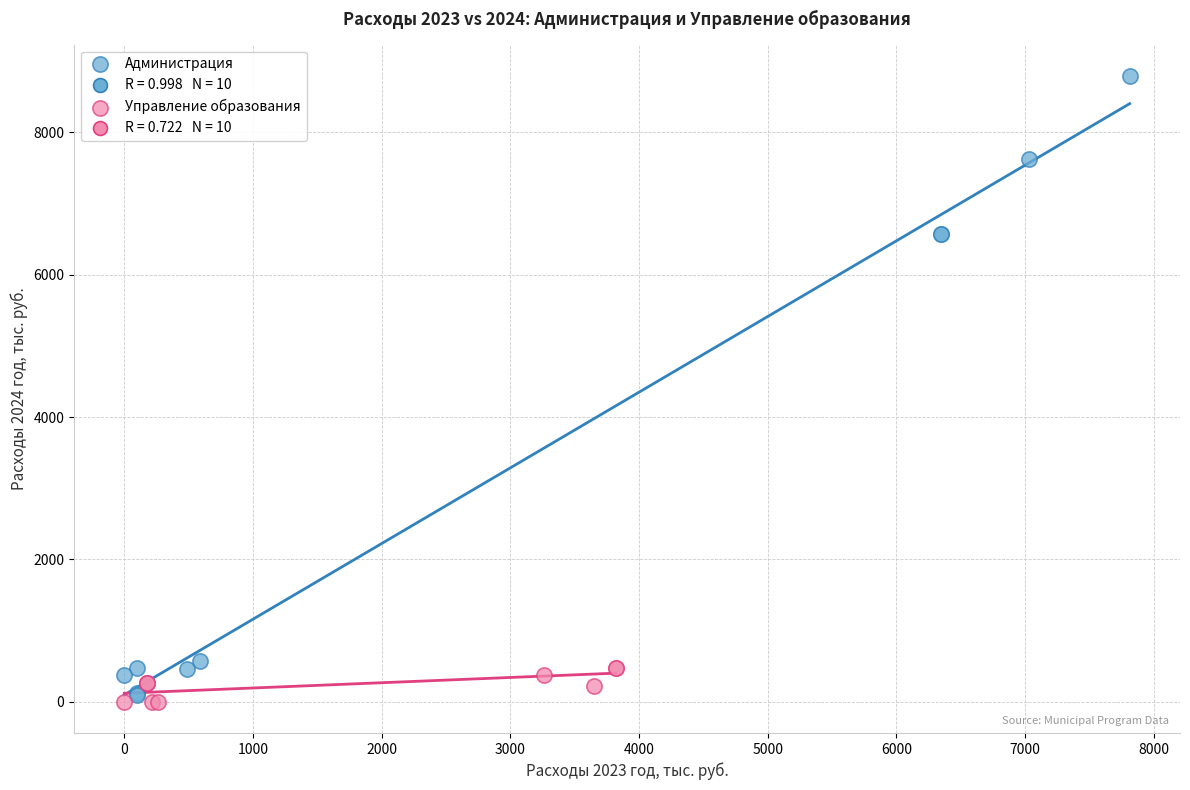

Which series has the largest Y range (max minus min)?

Администрация